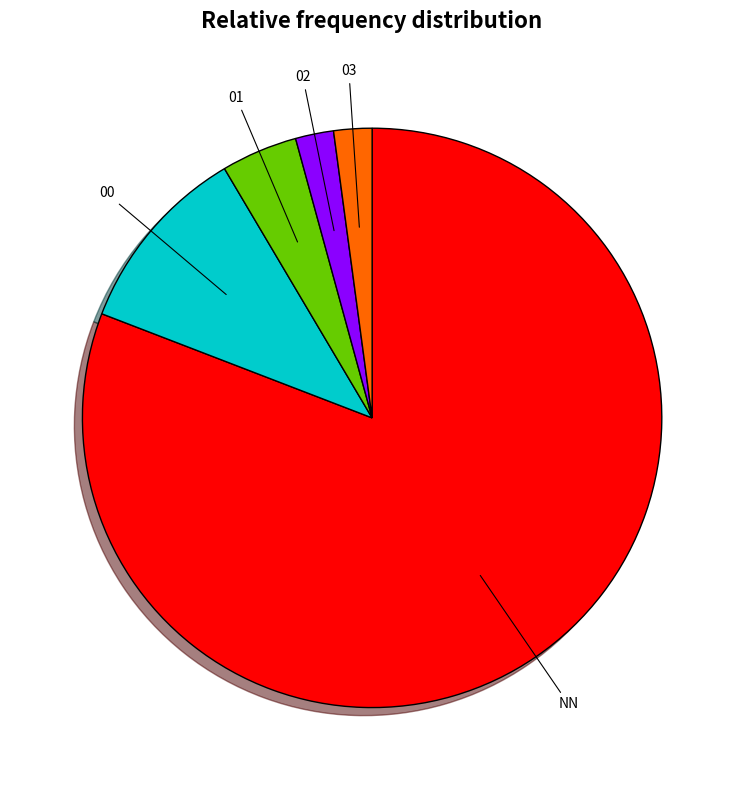

Count the number of slices in the pie.

5